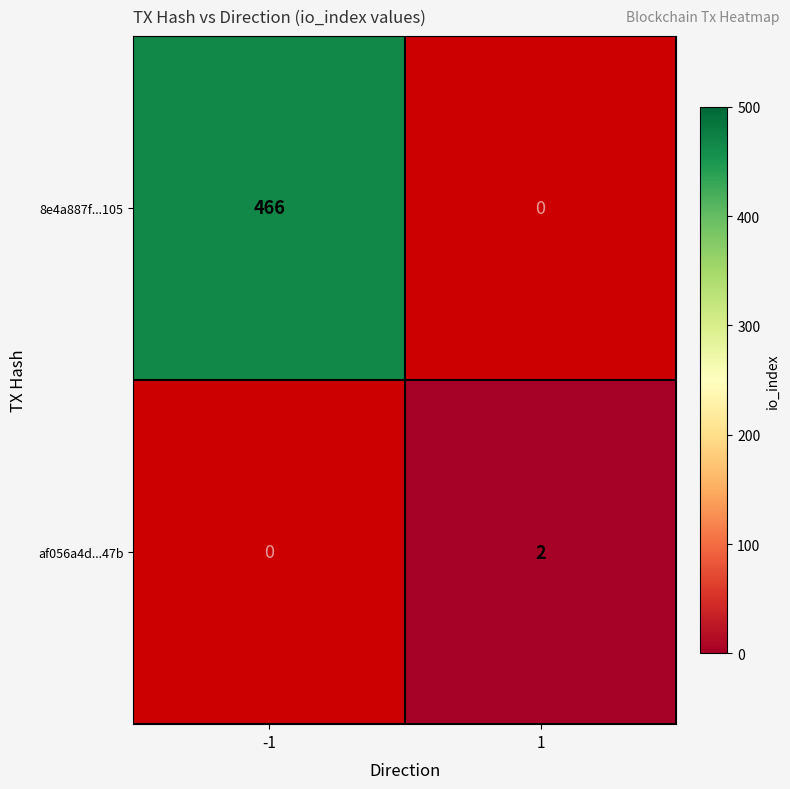

The value of af056a4d...47b at 1 is 0.7. True or false?

False